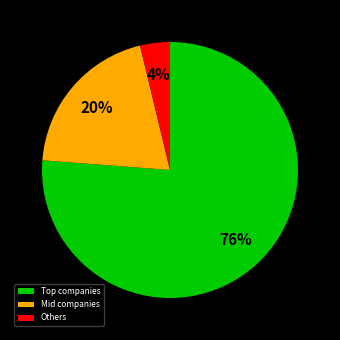

What is the majority slice?

Top companies